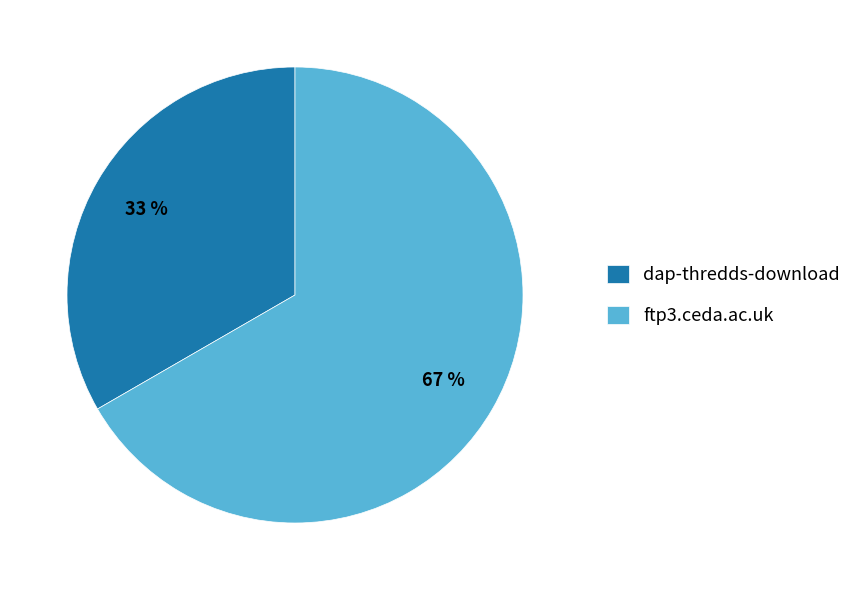

Which slice is the largest?

ftp3.ceda.ac.uk